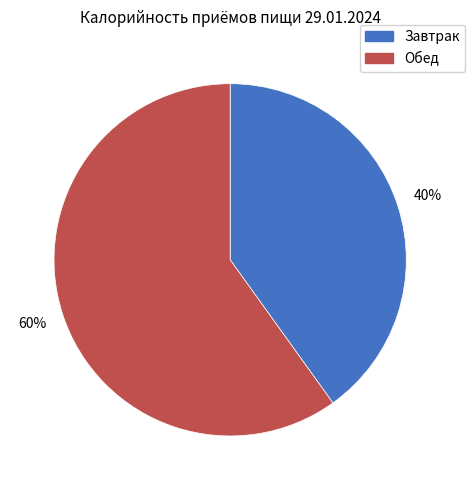

Is Завтрак the majority of the pie?

No